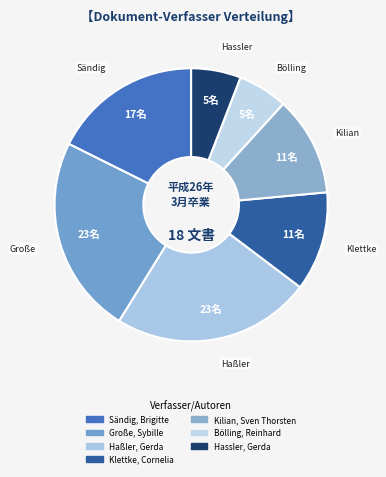

What is the ratio of the value at Sändig, Brigitte to the value at Hassler, Gerda?

3.0